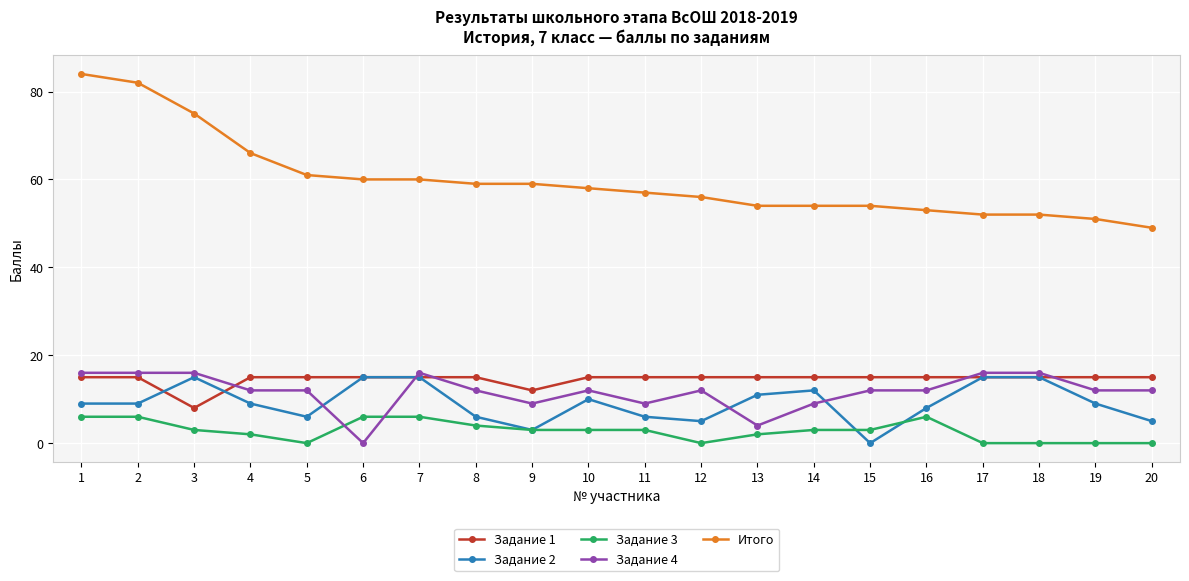

True or false: Итого has a value of 29 at 20.

False